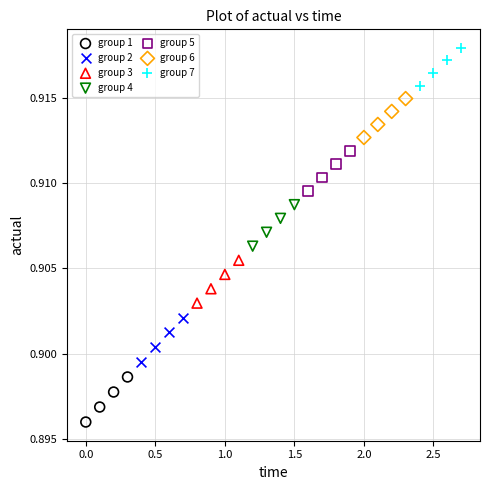

Which series reaches the maximum Y coordinate?

group 7